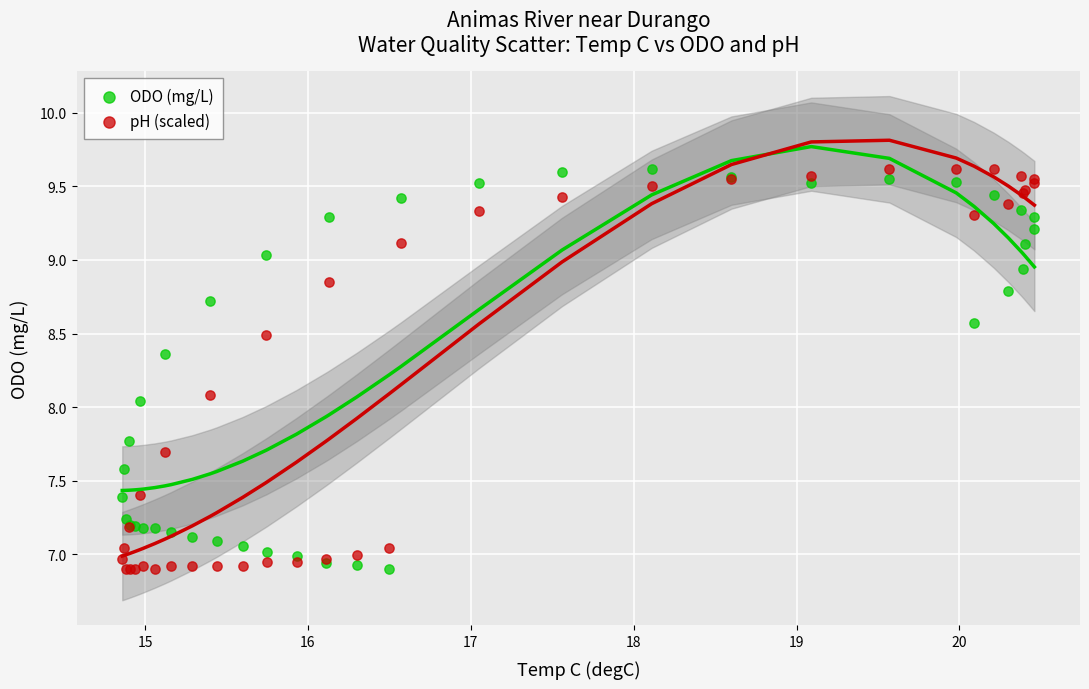

What is the X range (max minus min) for the scatter plot?

5.6